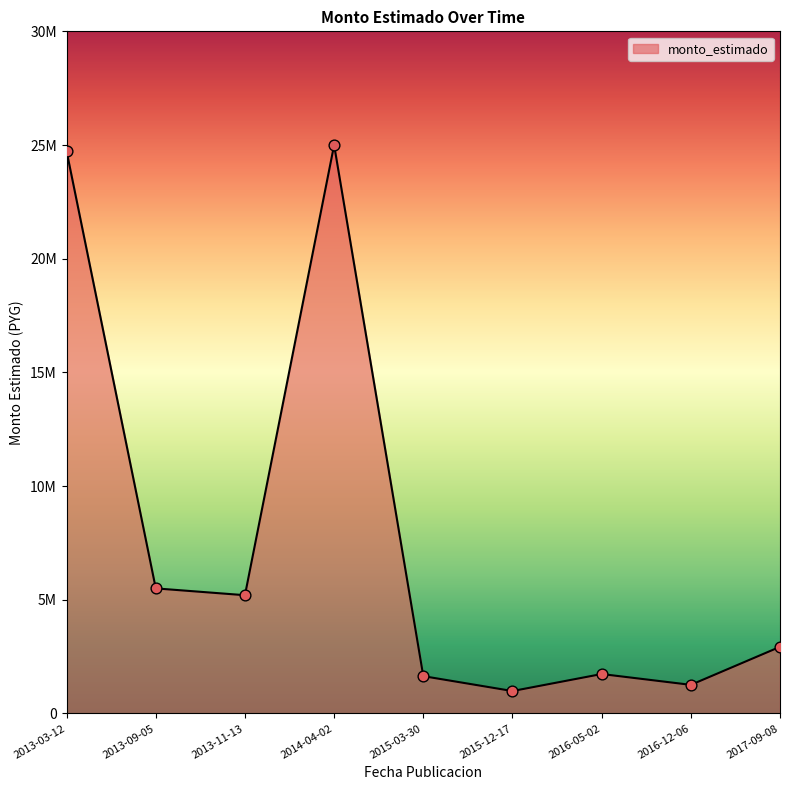

Approximately how many times larger is the value at 2015-12-17 compared to 2016-12-06?

0.8